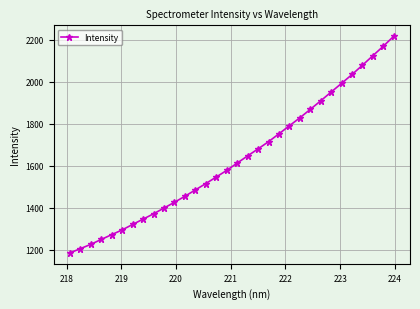

What is the value of the 30th point from the left?

2125.3